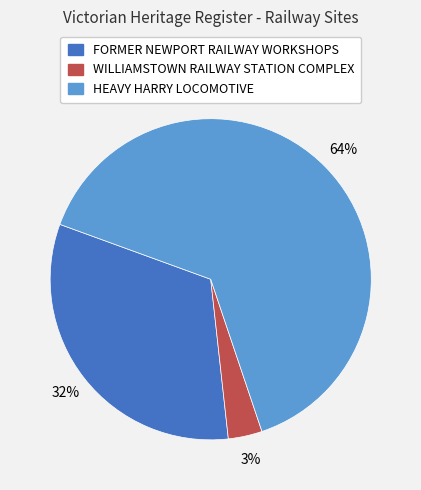

Which category has the biggest portion of the pie?

HEAVY HARRY LOCOMOTIVE